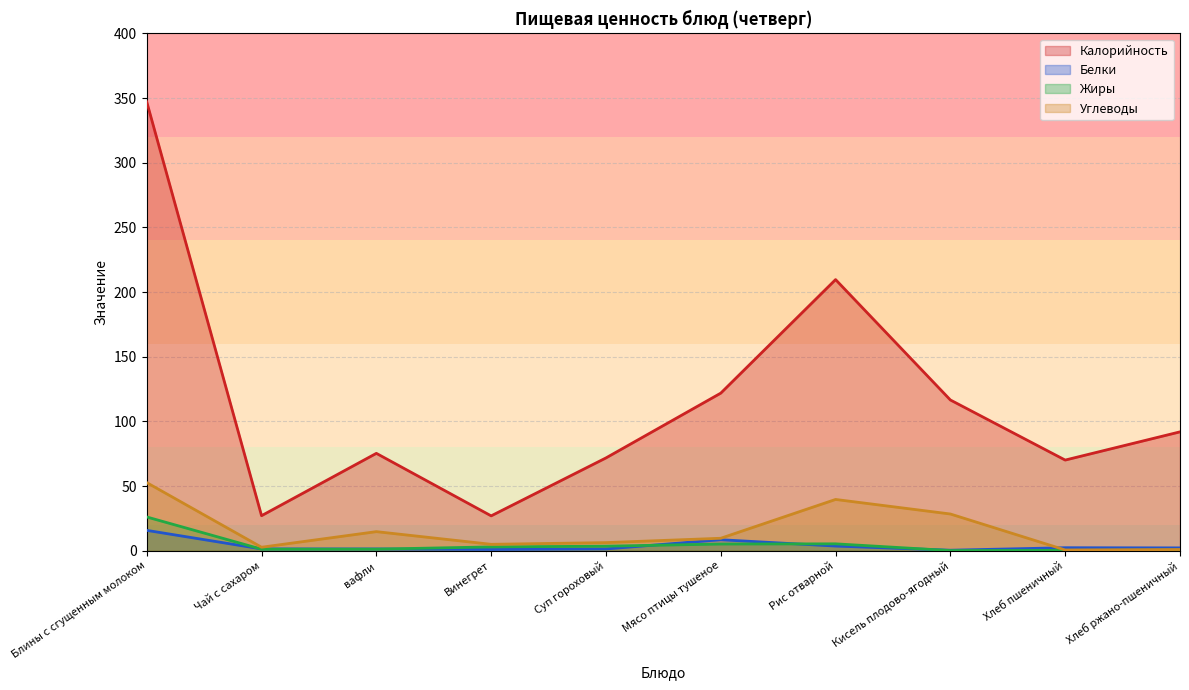

At which category is the sum across all series the highest?

Блины с сгущенным молоком